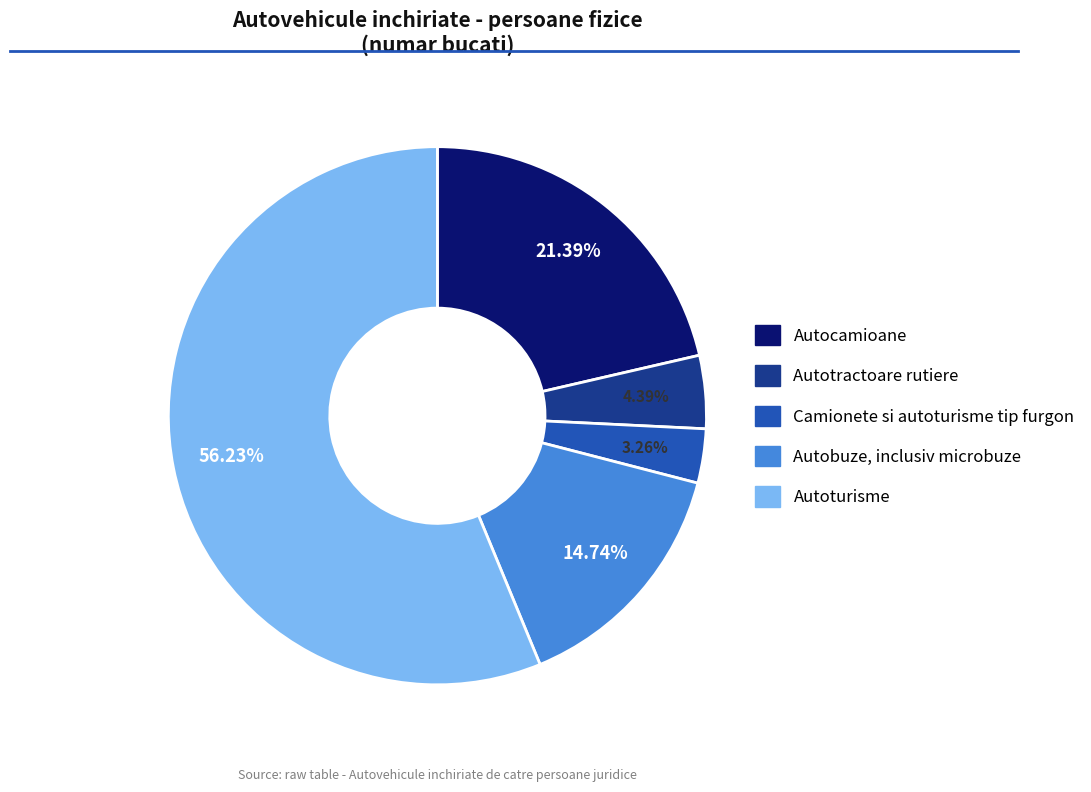

To the nearest percent, what is the difference between the largest and smallest slice percentages?

53%